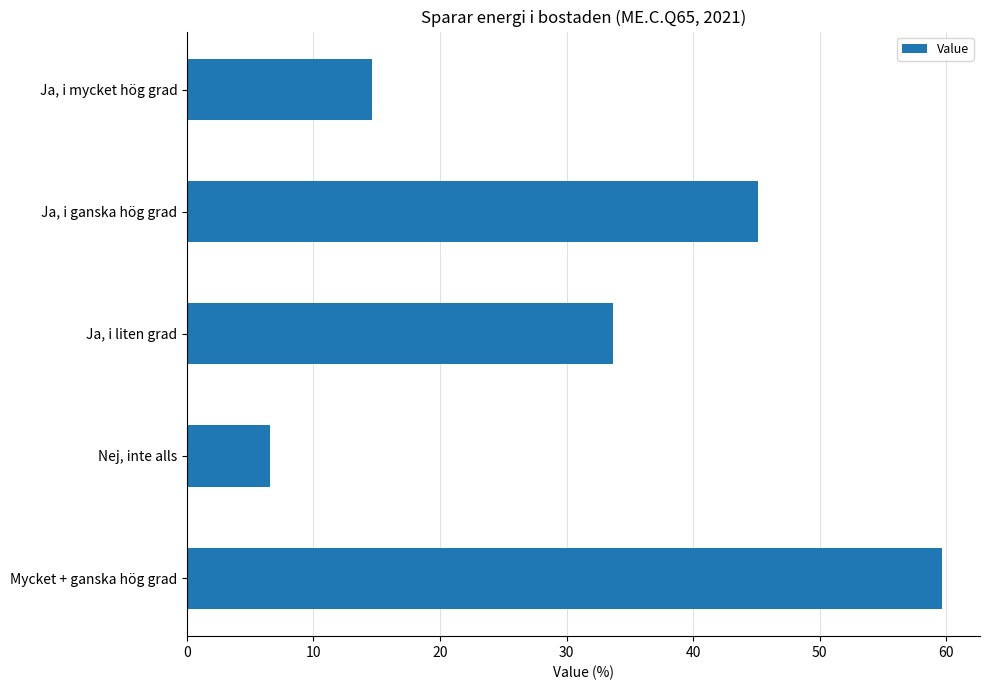

What is the difference between the maximum and second lowest values?

45.1